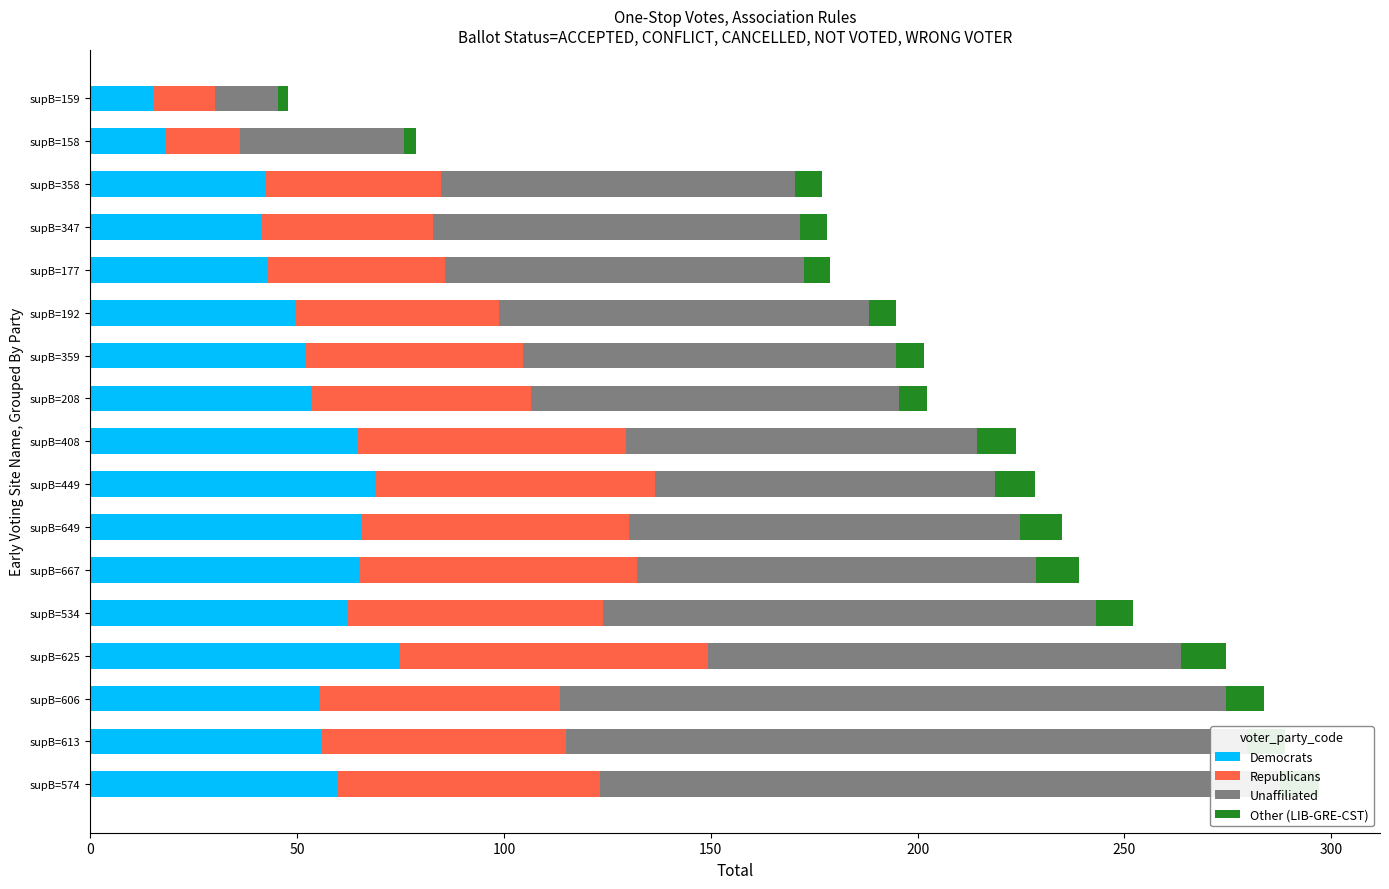

What is the minimum value shown in the chart?

2.4